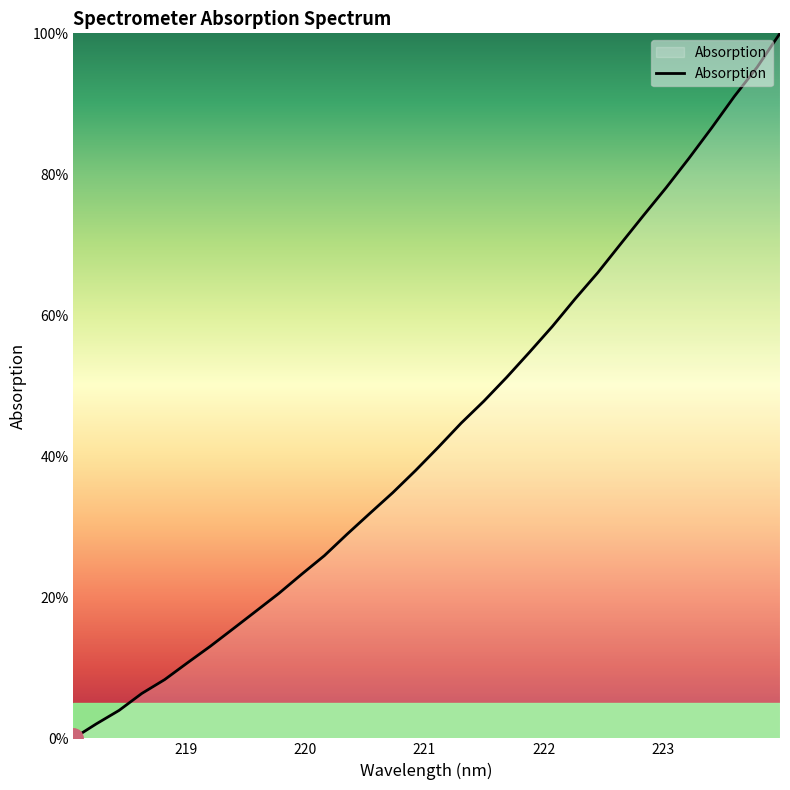

What is the difference between the maximum and minimum values?

100.0